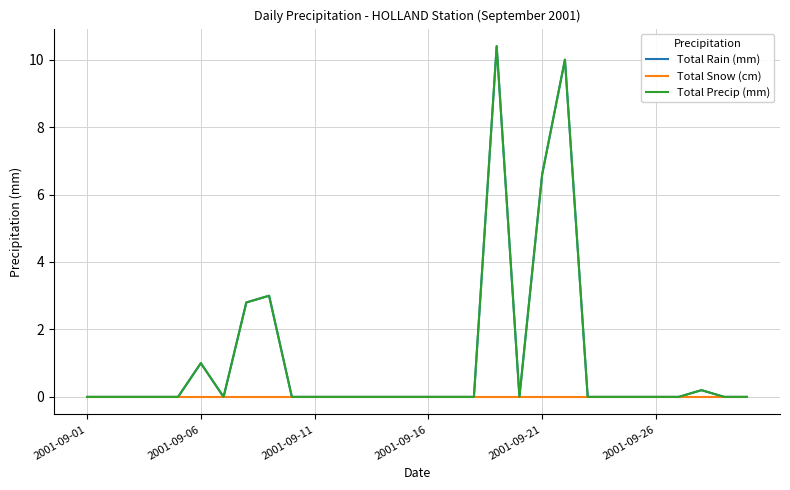

Does the chart have visible grid lines?

Yes